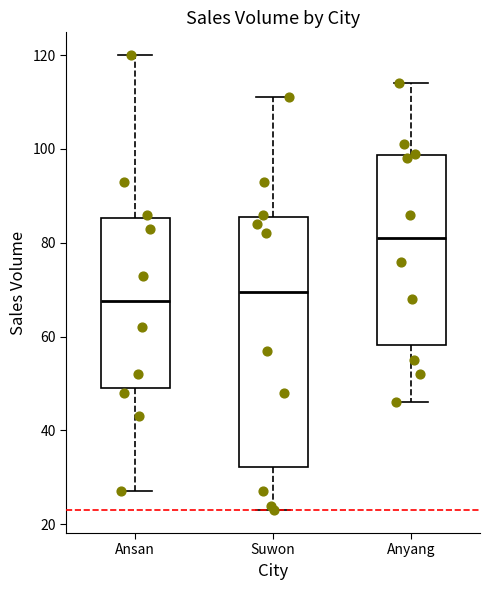

Which box has the lowest median line?

Ansan